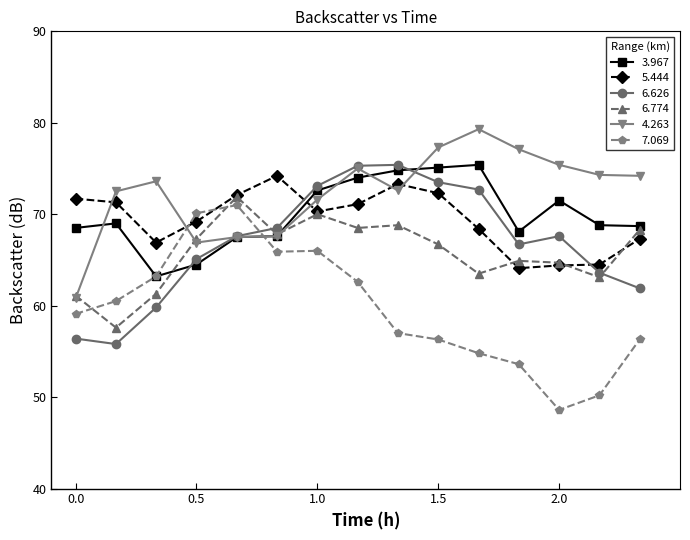

True or false: 6.774 and 7.069 cross at least once.

True